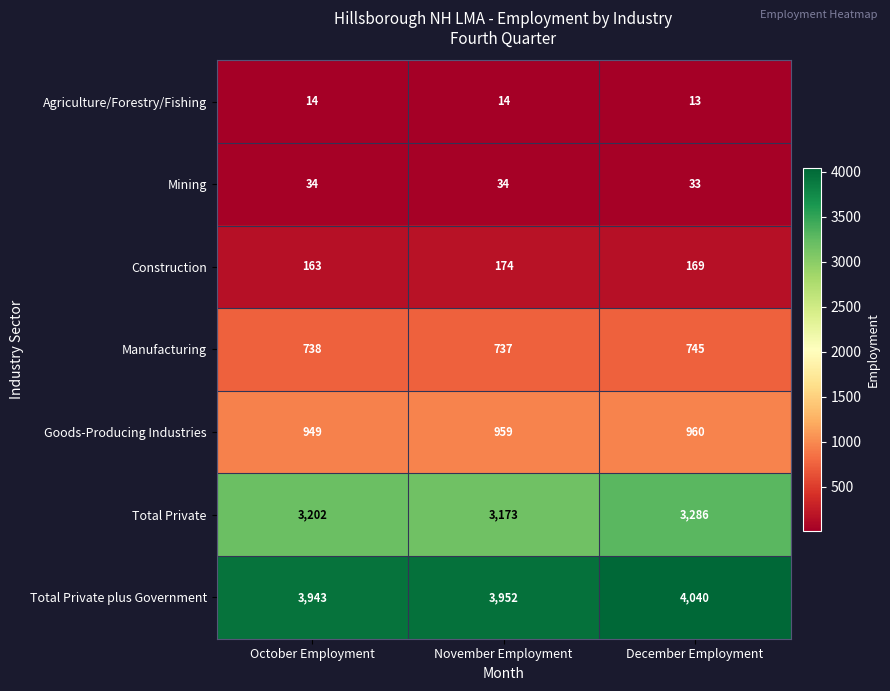

The Construction series shows 174 at November Employment. True or false?

True